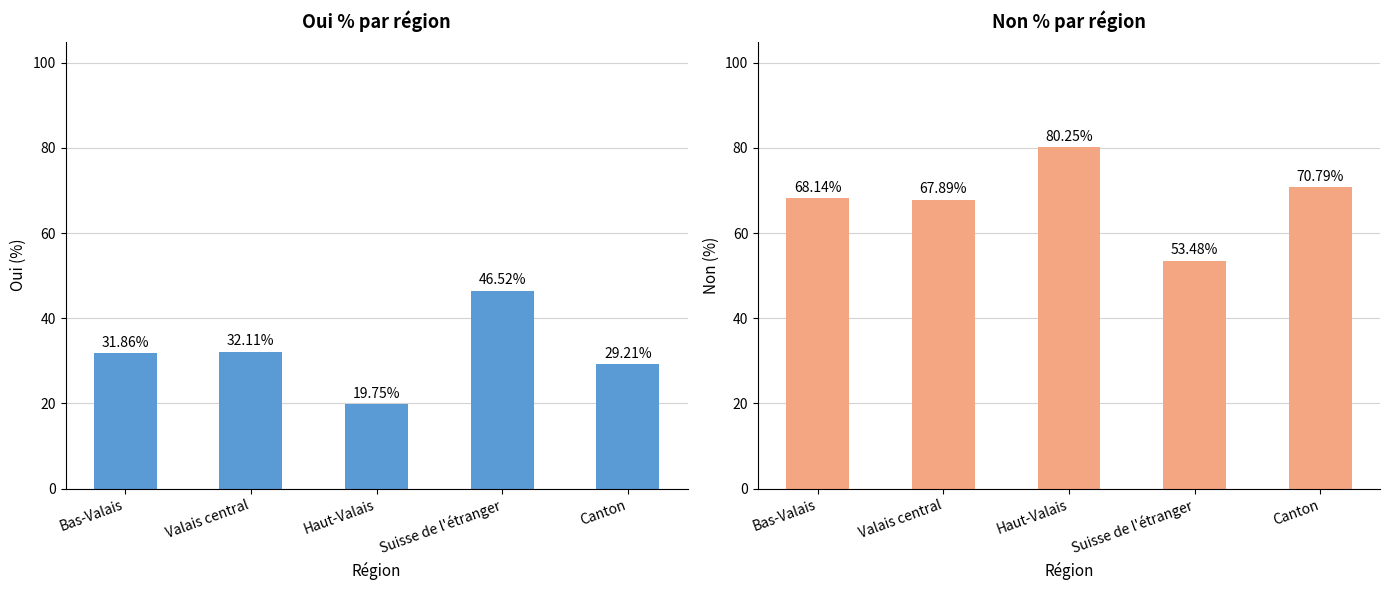

What is the label of the 1st bar from the left?

Bas-Valais